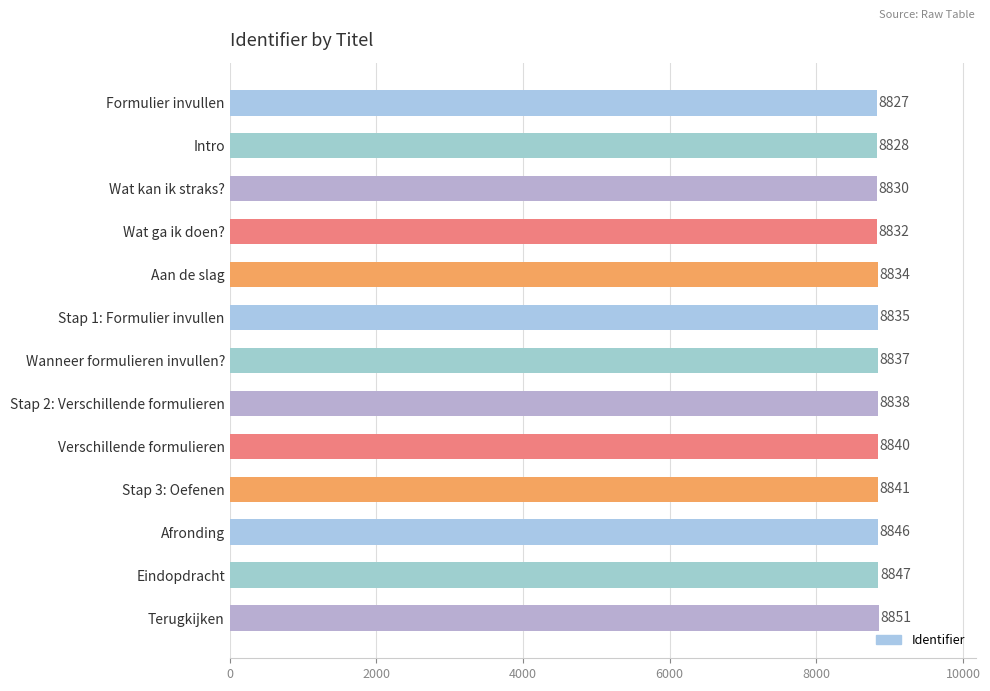

List the labels in order of value, largest first.

Terugkijken, Eindopdracht, Afronding, Stap 3: Oefenen, Verschillende formulieren, Stap 2: Verschillende formulieren, Wanneer formulieren invullen?, Stap 1: Formulier invullen, Aan de slag, Wat ga ik doen?, Wat kan ik straks?, Intro, Formulier invullen